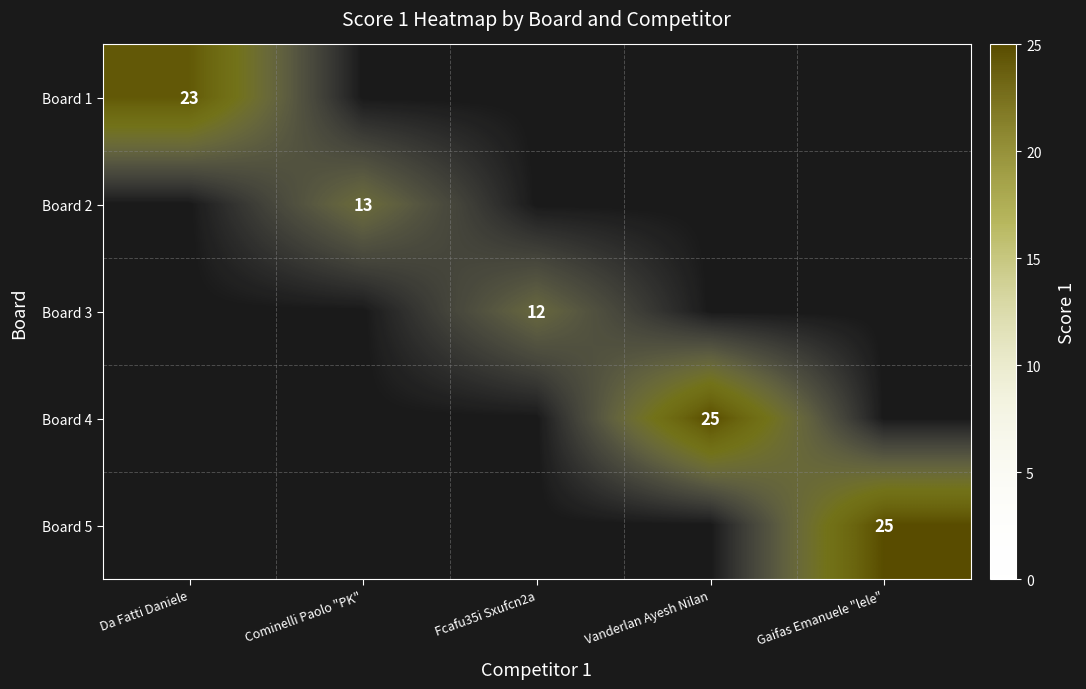

How many series are shown in this chart?

5